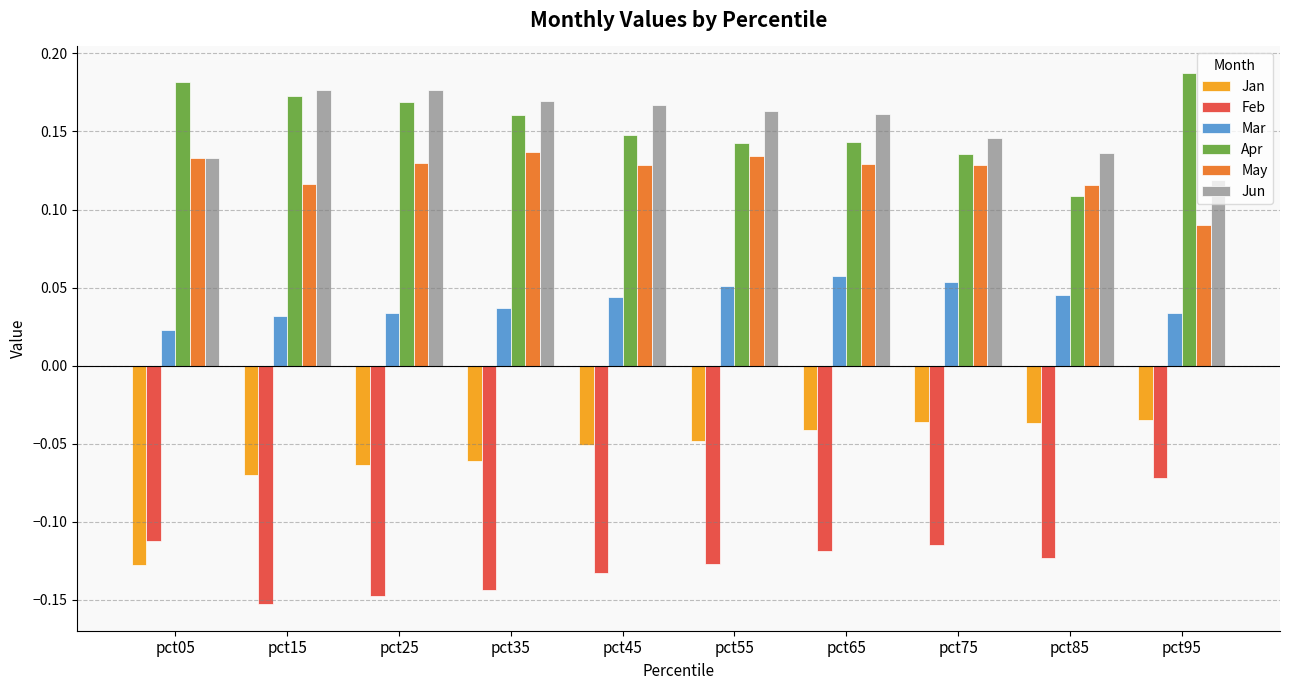

The May series shows 0.0 at pct55. True or false?

False